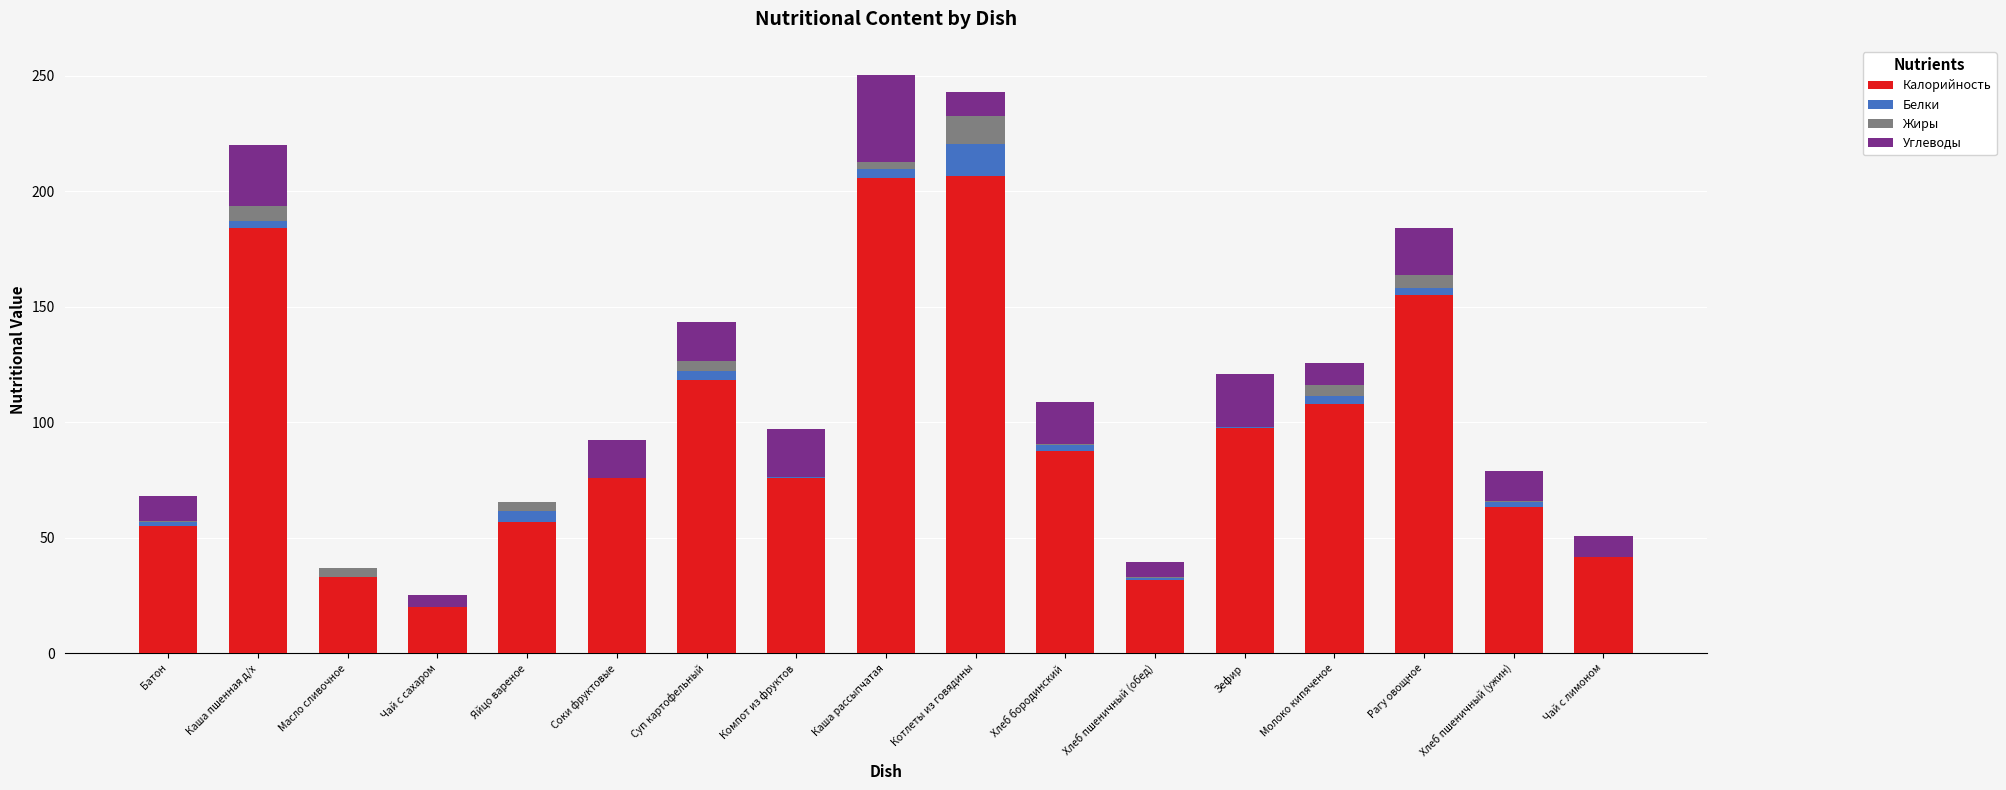

The Калорийность series shows 203.6 at Суп картофельный. True or false?

False